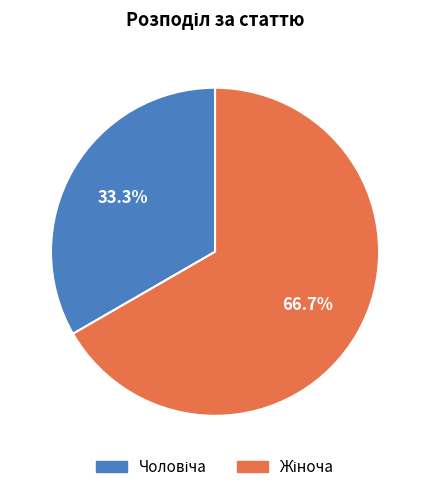

Does any single category account for the majority?

Yes